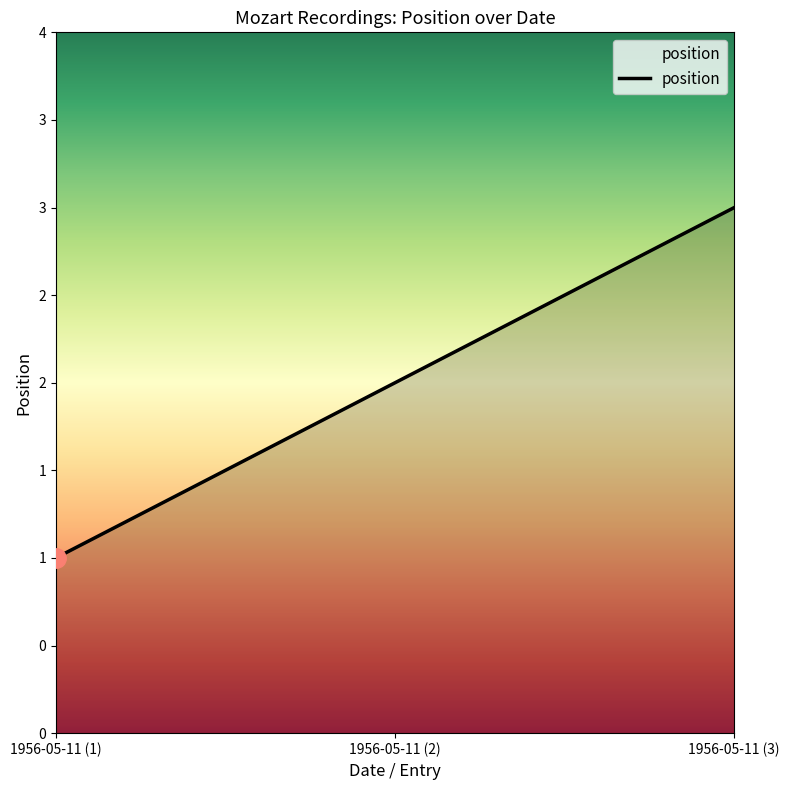

Where does the data first go above 2?

1956-05-11 (3)